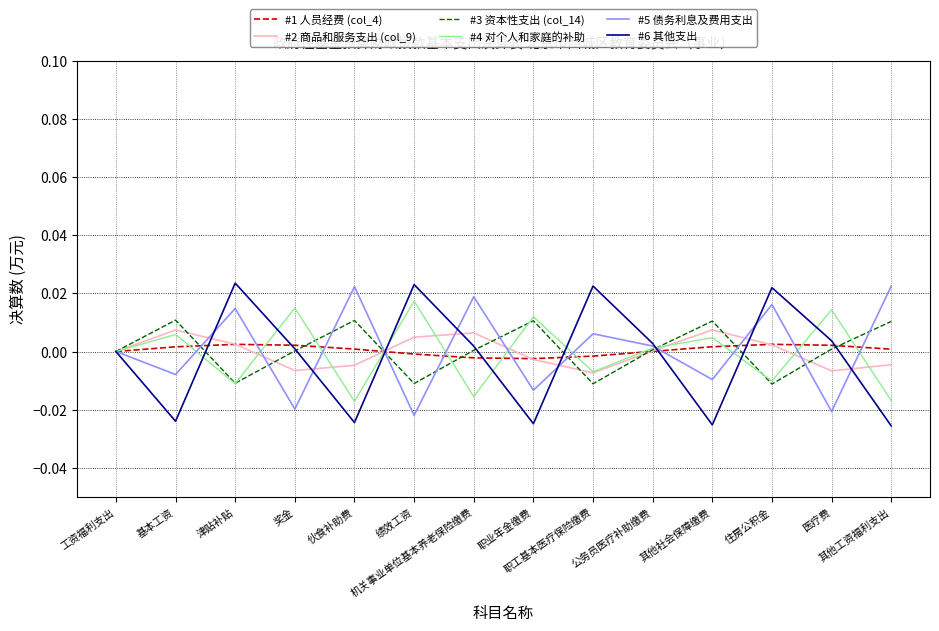

What are all the series names shown in the legend?

#1 人员经费 (col_4), #2 商品和服务支出 (col_9), #3 资本性支出 (col_14), #4 对个人和家庭的补助, #5 债务利息及费用支出, #6 其他支出